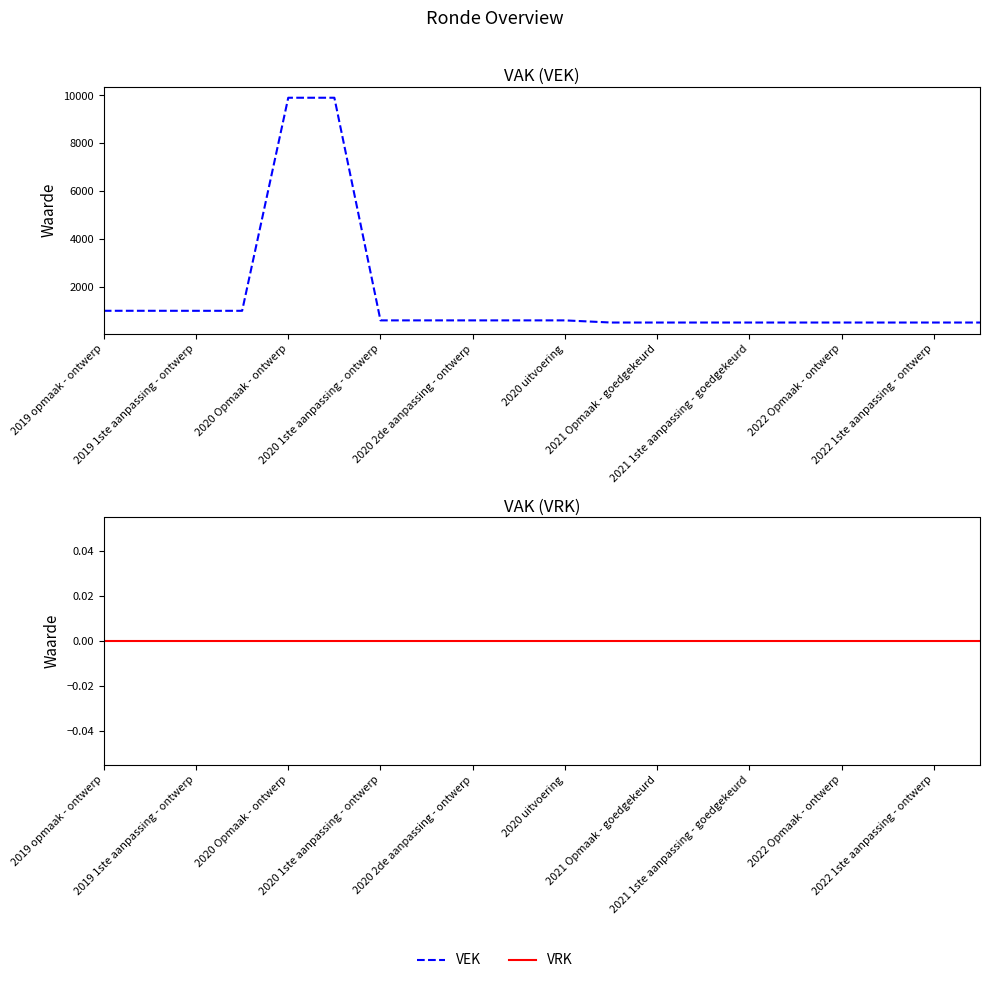

At which category does the chart reach its minimum across all series?

2019 opmaak - ontwerp